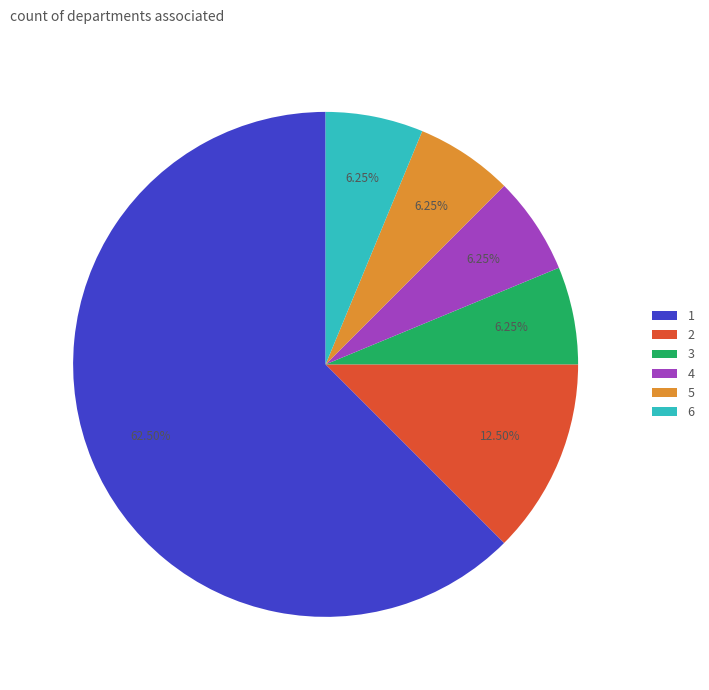

Is it true that 1 is 56% of the pie?

False